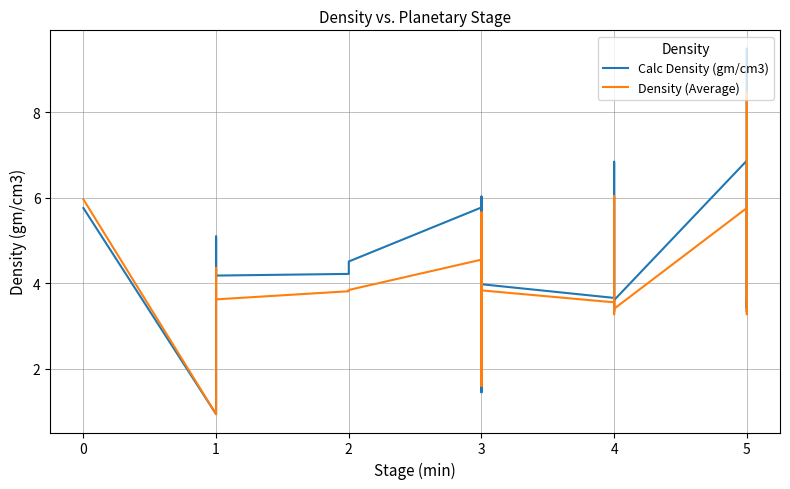

What is the minimum value shown in the chart?

0.9